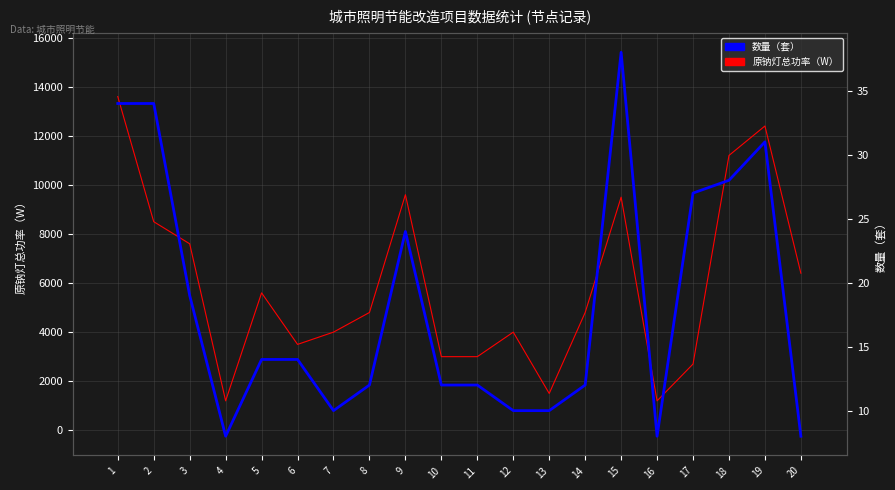

The value of 数量（套） at 10 is 7. True or false?

False